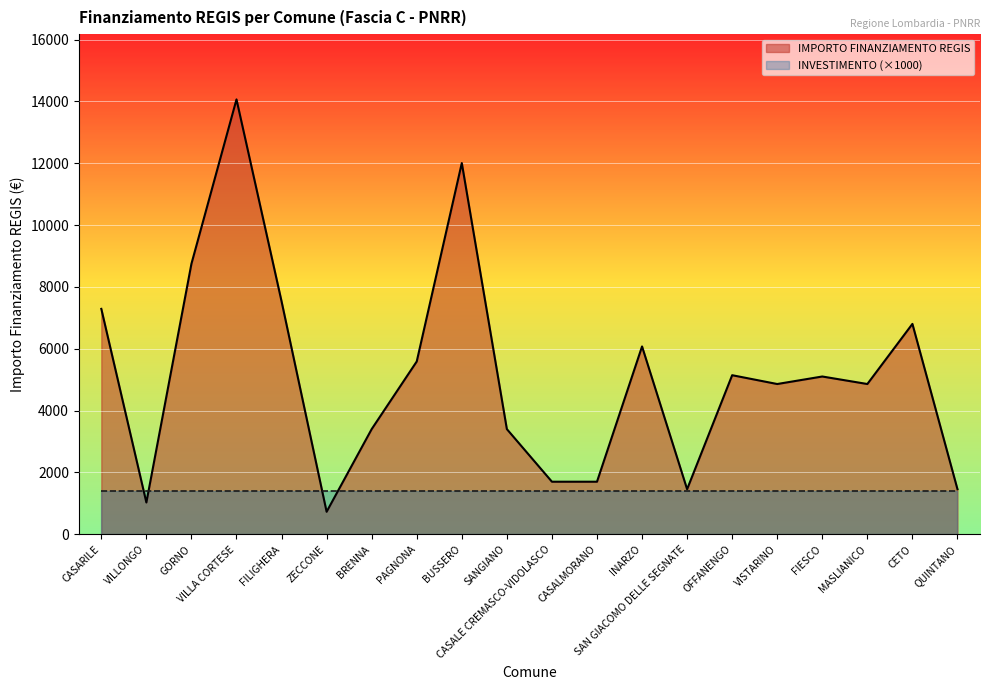

How many values are below 5103?

10